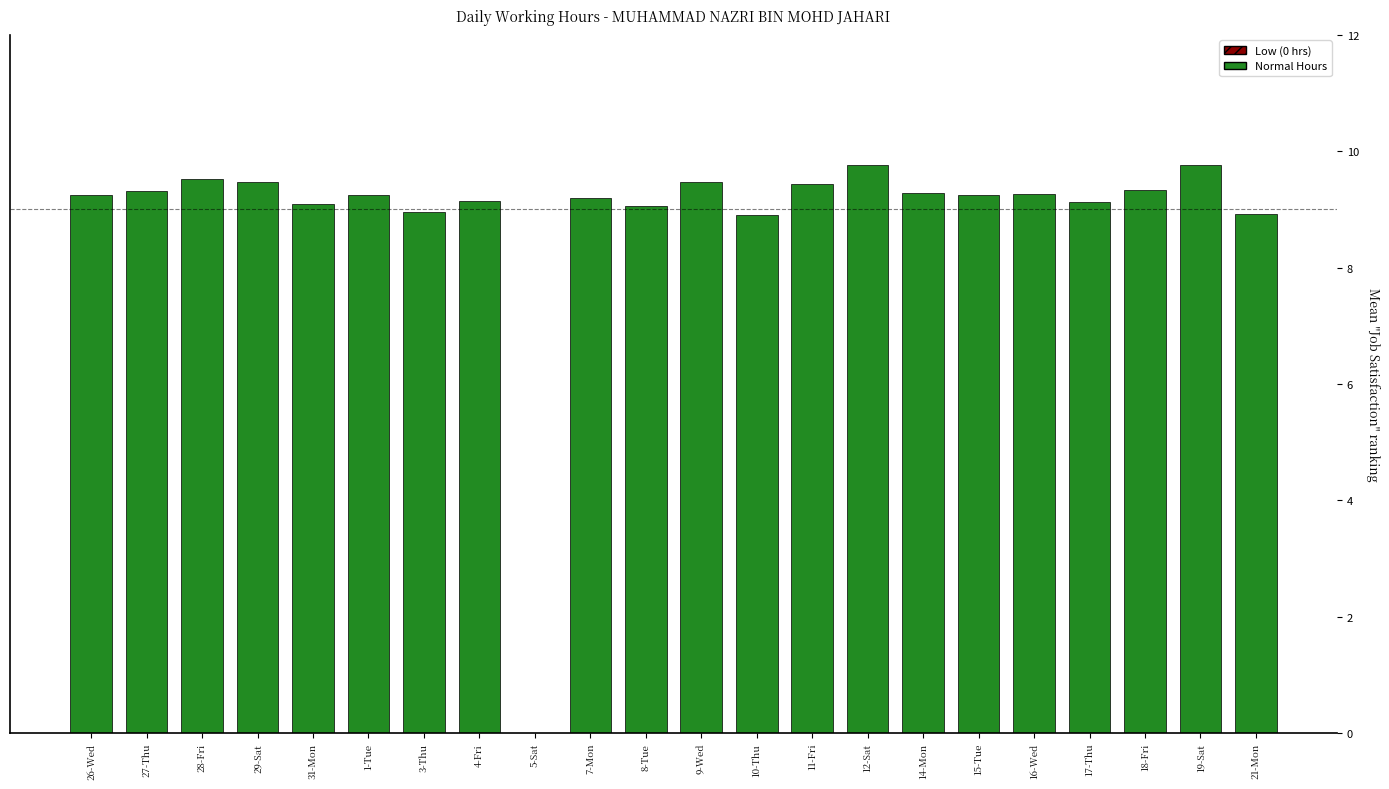

What is the ratio of the value at 29-Sat to the value at 27-Thu?

1.0